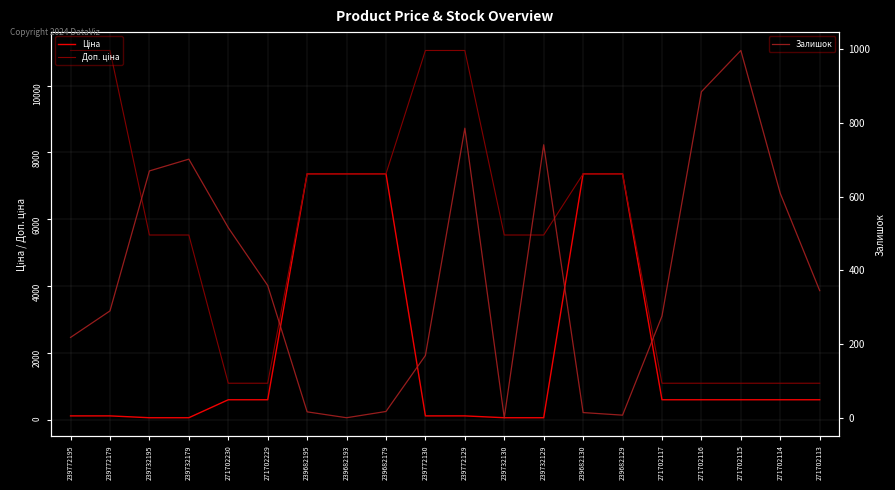

True or false: Залишок and Доп. ціна intersect in this chart.

False